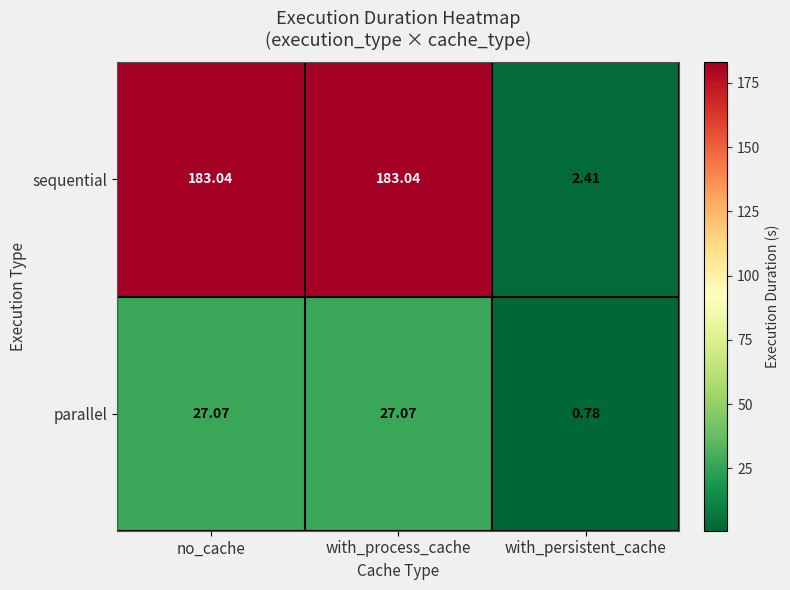

Which series has the largest total across all categories?

sequential